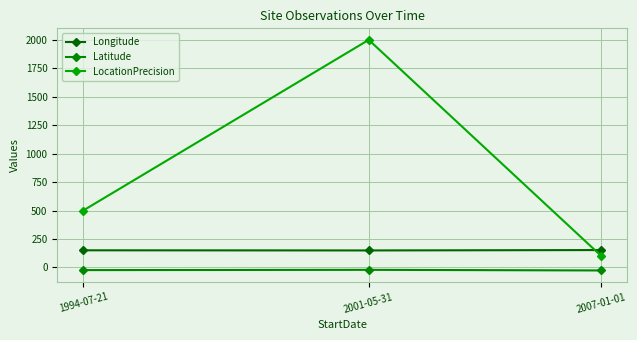

Rank the series by their maximum value, from lowest to highest.

Latitude, Longitude, LocationPrecision